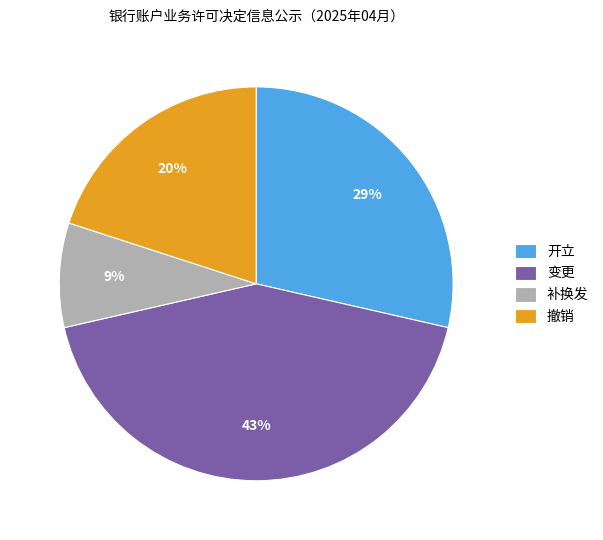

True or false: 补换发 accounts for 9% of the total.

True